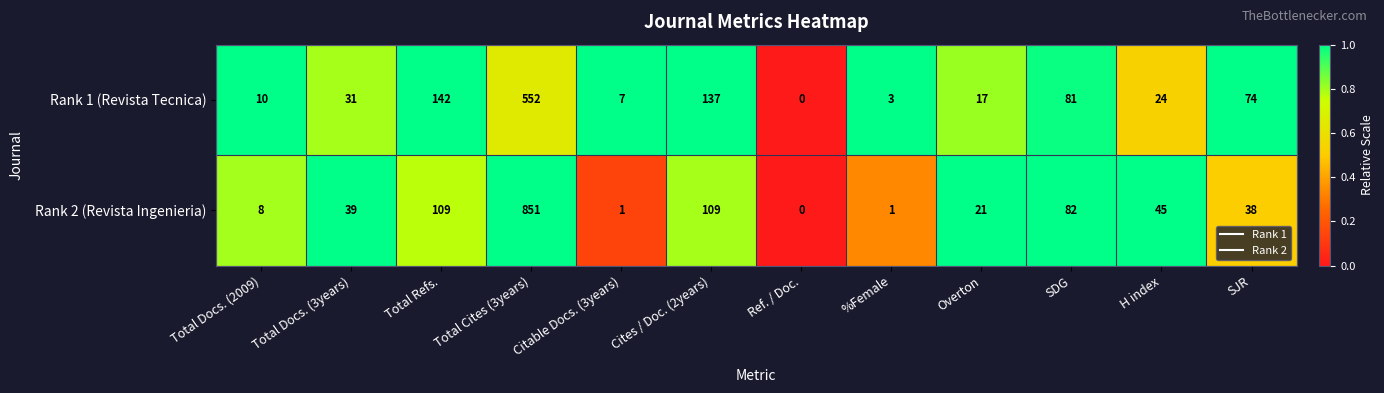

Which series has the largest range (max minus min)?

Rank 2 (Revista Ingenieria)